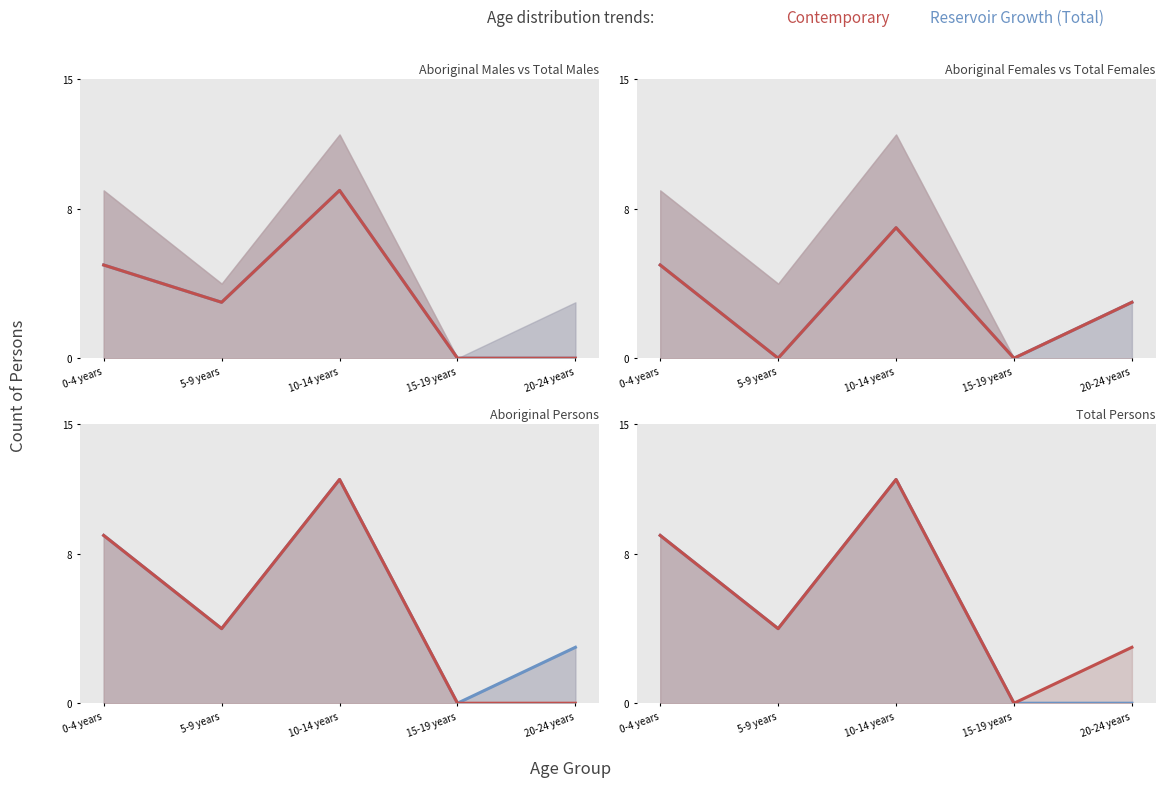

Is the value of Contemporary (Aboriginal) at 5-9 years greater than the value of Reservoir Growth (Total) at 5-9 years?

No